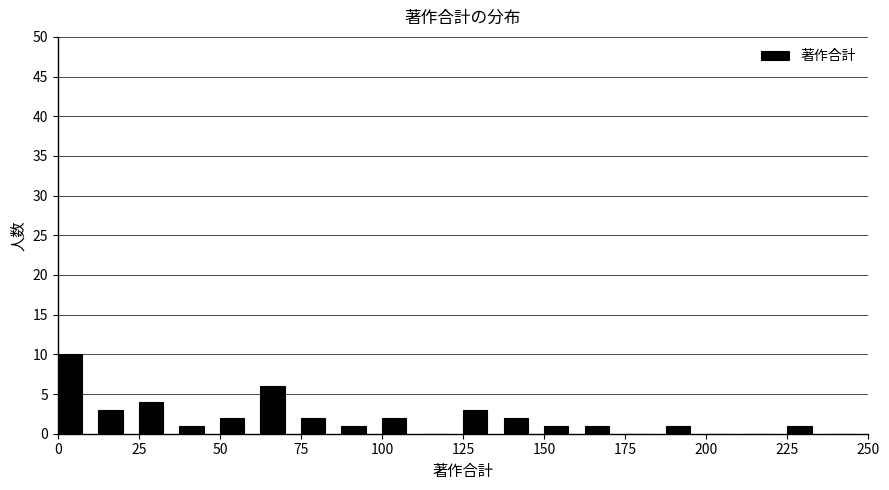

Read against the x-axis, roughly where is the centre of the tallest bar?

5